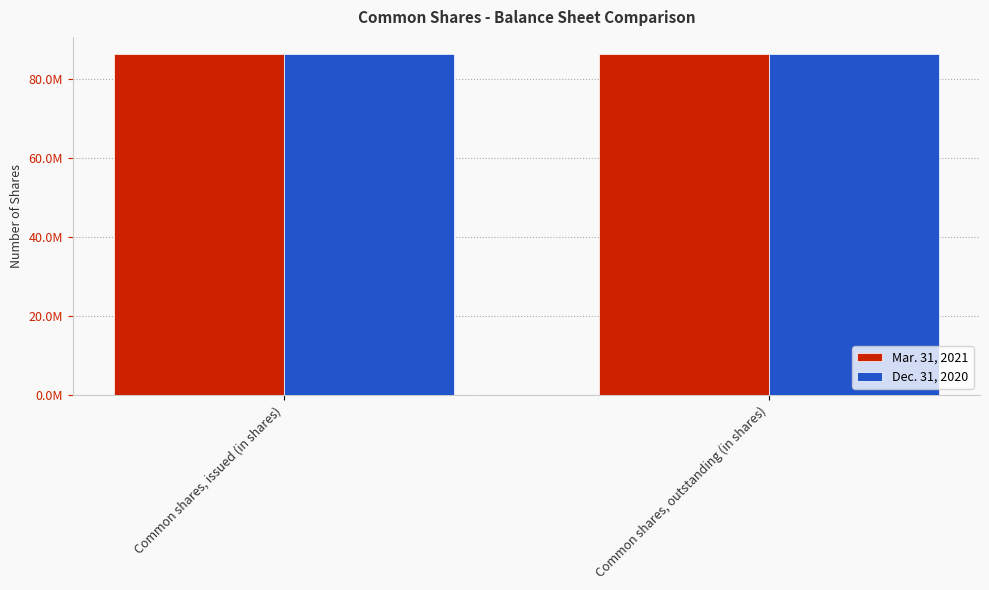

Are the bars horizontal?

No